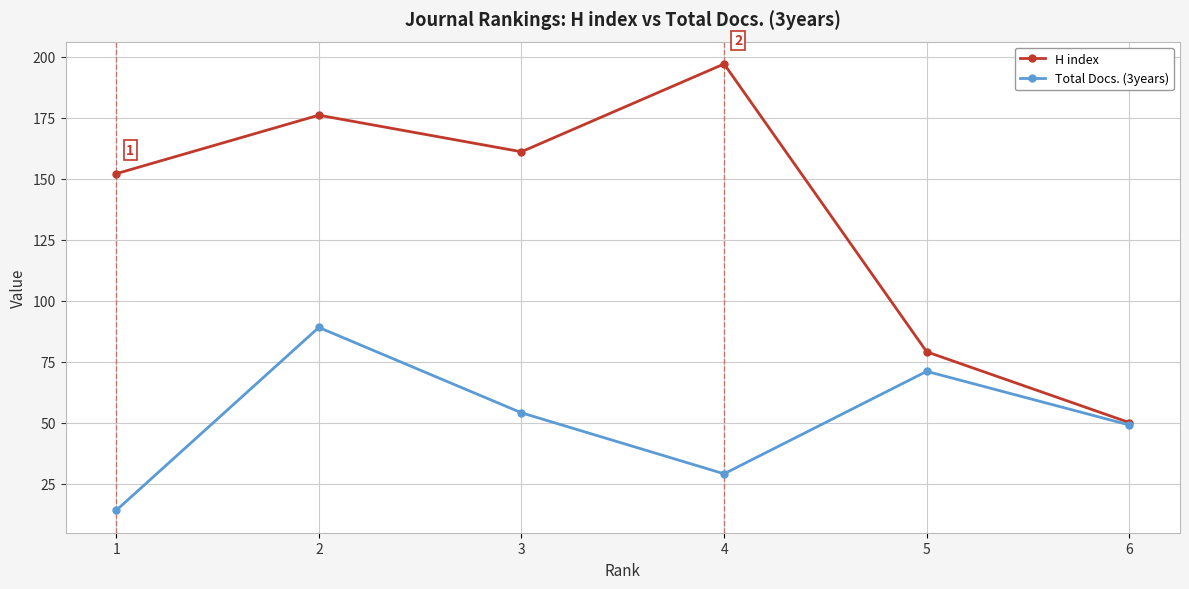

Which series has the largest total across all categories?

H index